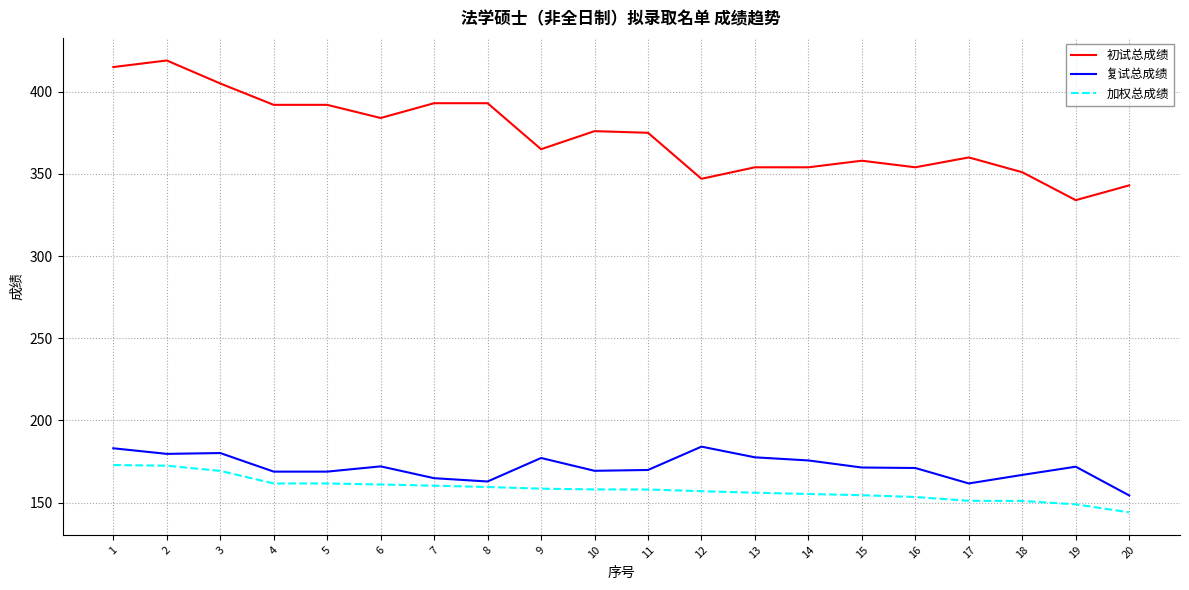

Does the chart have visible grid lines?

Yes